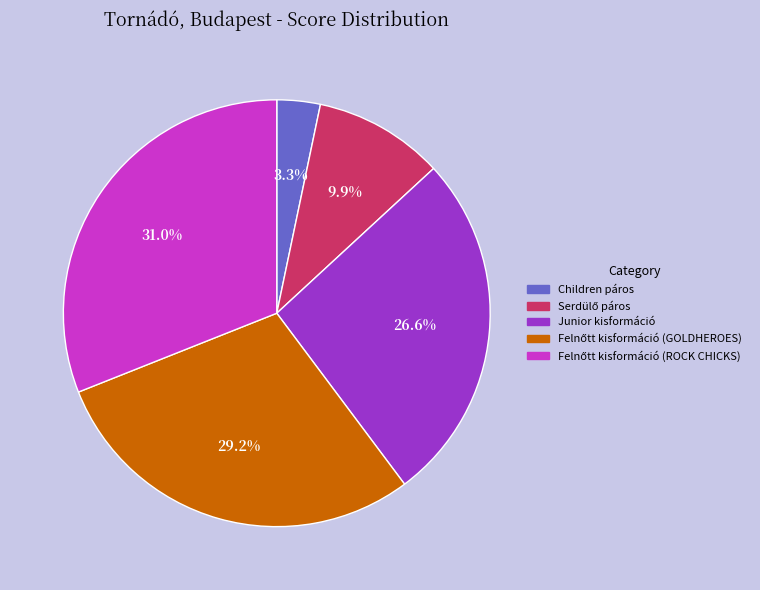

What is the smallest slice in the pie chart?

Children páros